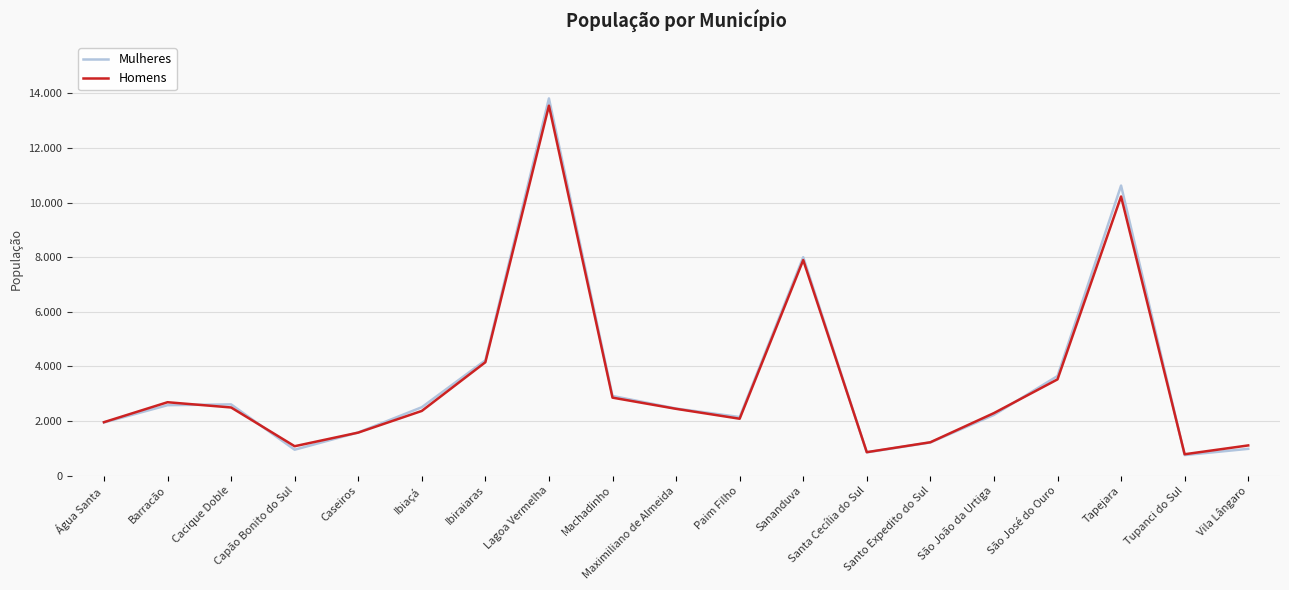

Is this an area chart (filled region under the line)?

No